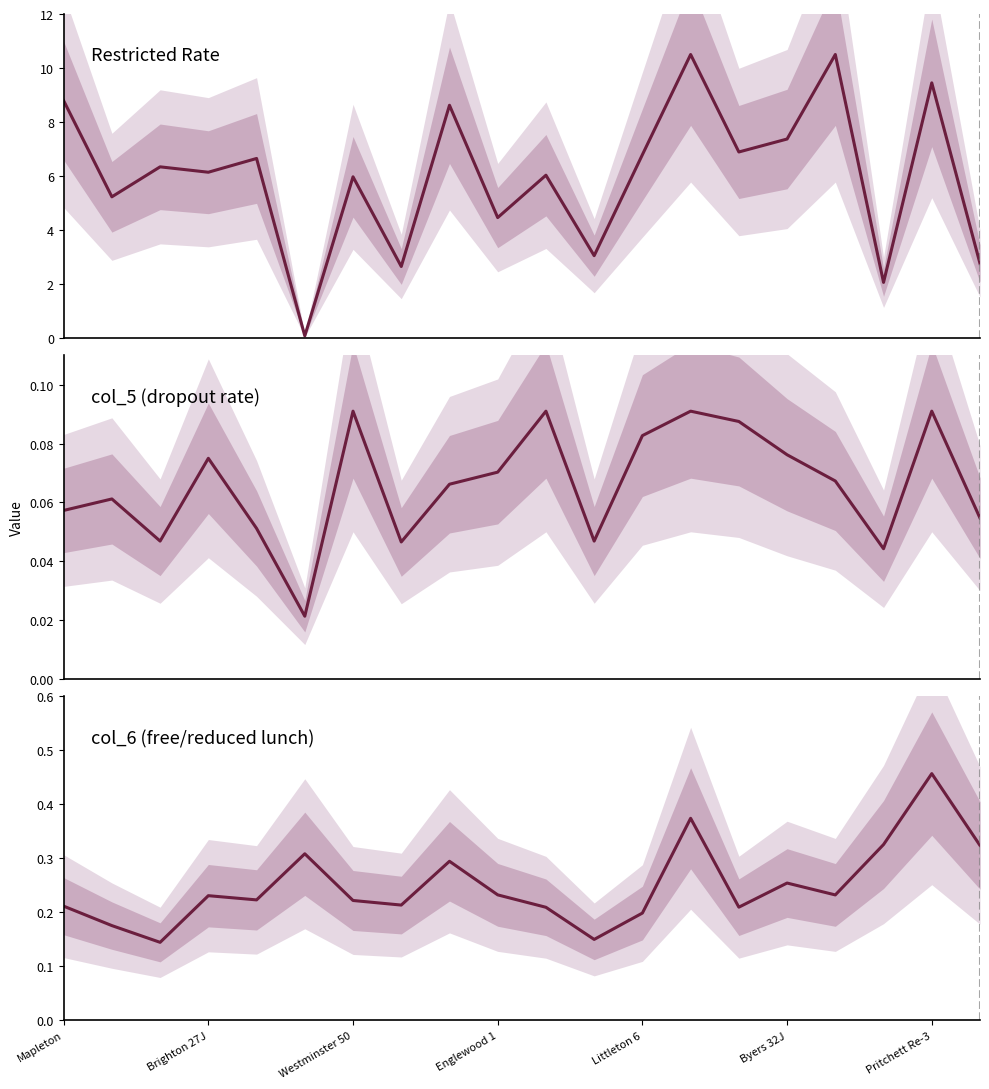

At which category does the chart reach its peak across all series?

13